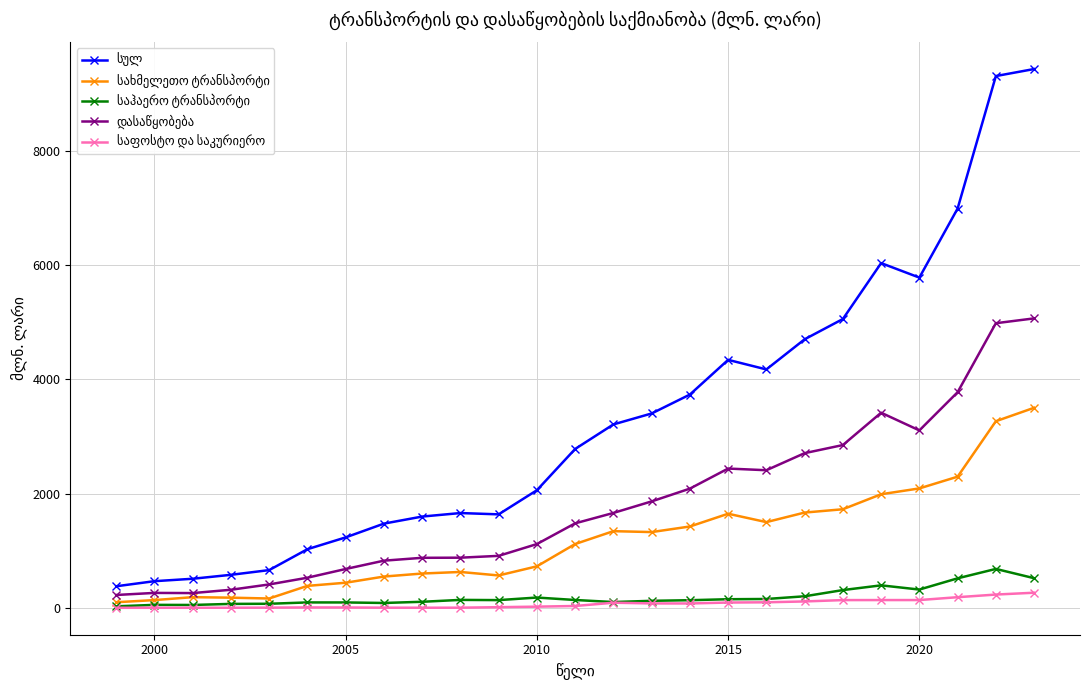

What is the maximum value shown in the chart?

9425.3